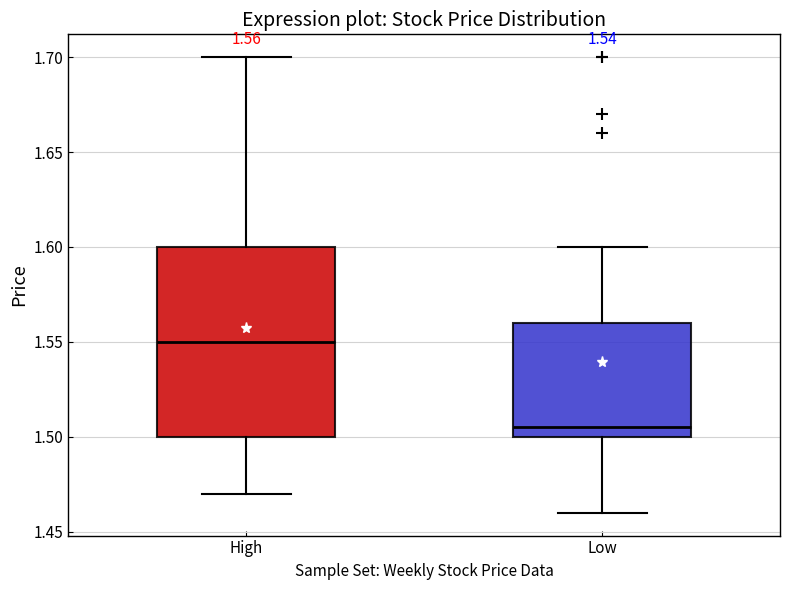

Comparing the boxes themselves (not the whiskers), which one is the tallest?

High